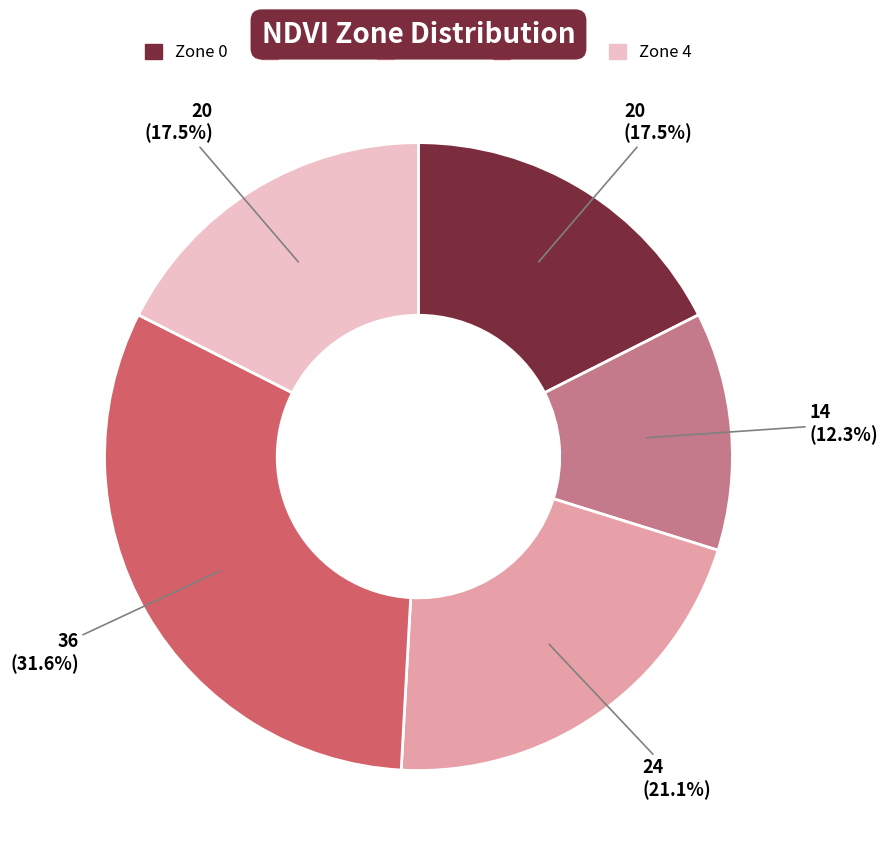

Does Zone 4 account for over 50% of the chart?

No